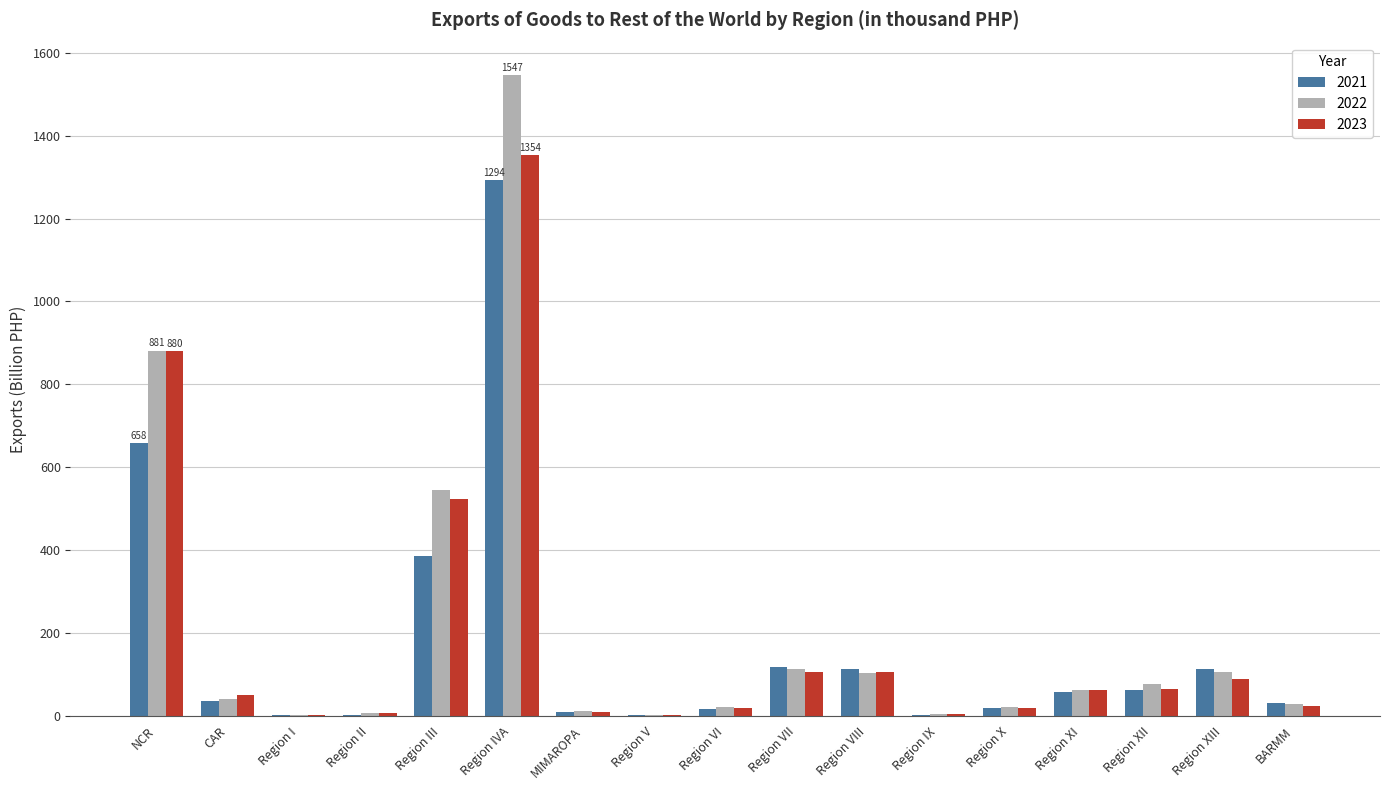

What is the total value across all series at Region XI?

179.8